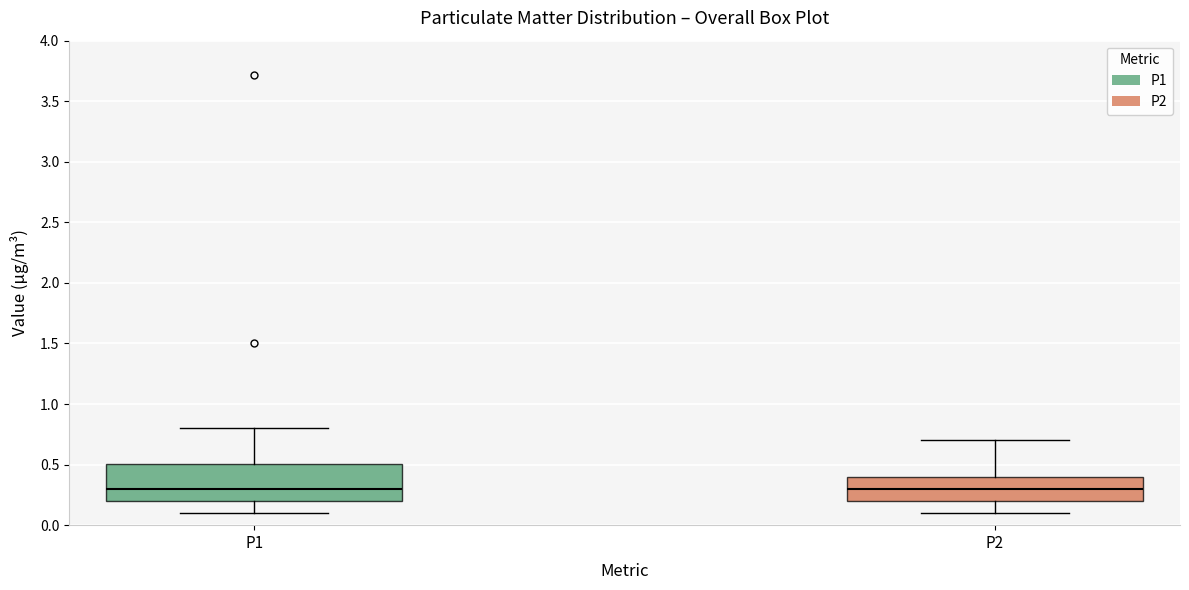

Reading left to right, transcribe this box plot: for each box, give where its median line is, the range the box spans, and where its two whiskers end, as read against the y-axis. The values are not printed on the chart, so give them approximately, as read against the axis.

P1: median 0.3, box 0.2 to 0.5, whiskers 0.1 to 0.8
P2: median 0.3, box 0.2 to 0.4, whiskers 0.1 to 0.7